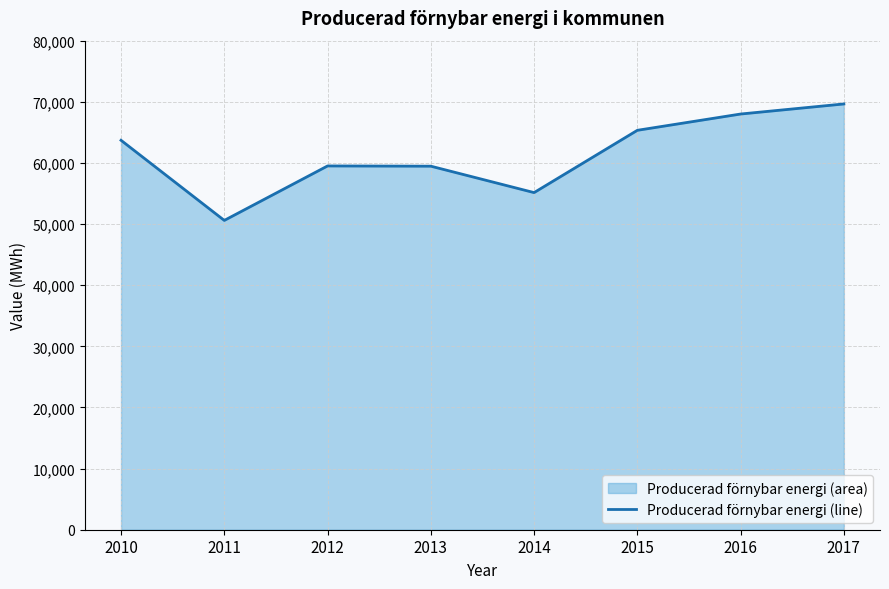

Is it true that the value at 2010 is 63703?

True